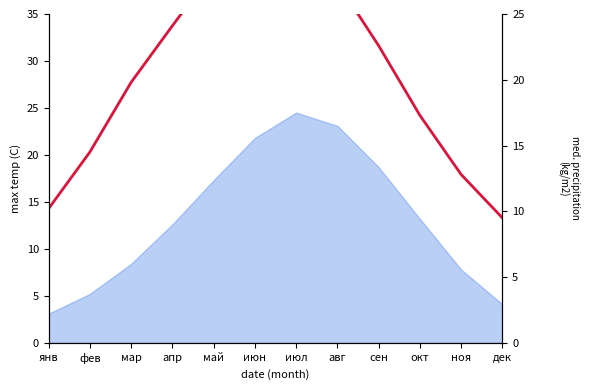

What position from the right is сен?

4